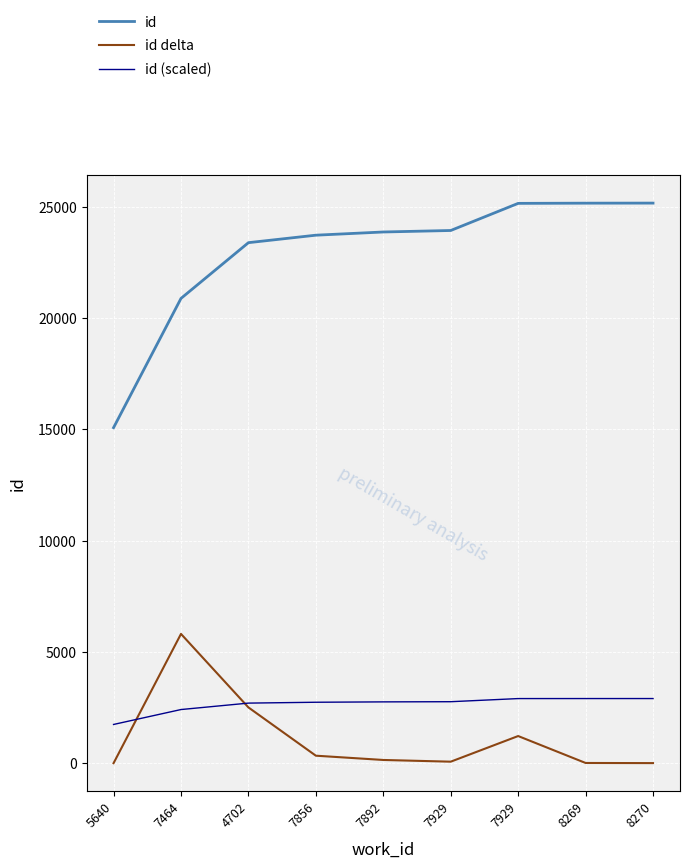

Which series has the widest spread of values?

id